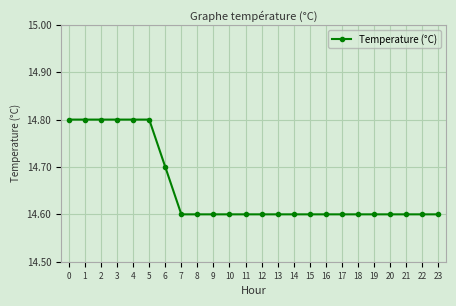

Reading left to right, what are all the values shown in this chart?

14.8	14.8	14.8	14.8	14.8	14.8	14.7	14.6	14.6	14.6	14.6	14.6	14.6	14.6	14.6	14.6	14.6	14.6	14.6	14.6	14.6	14.6	14.6	14.6